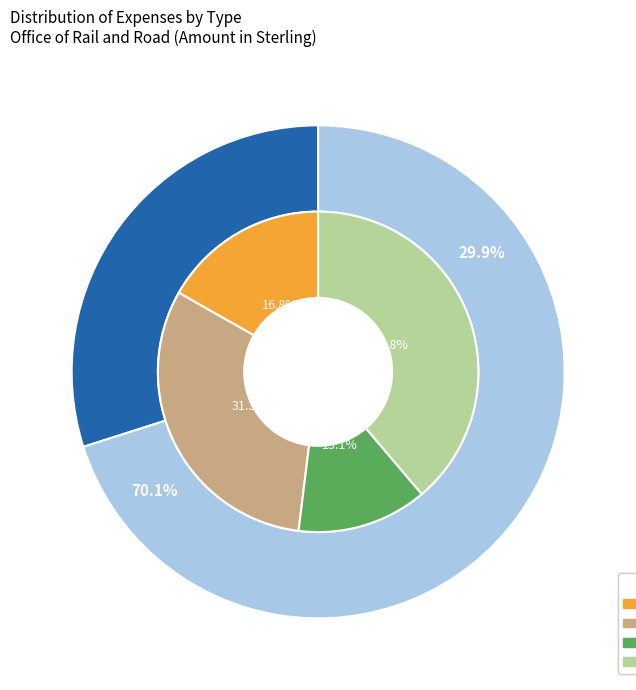

True or false: CONSULTANCY - ADVISORY accounts for 29% of the total.

False